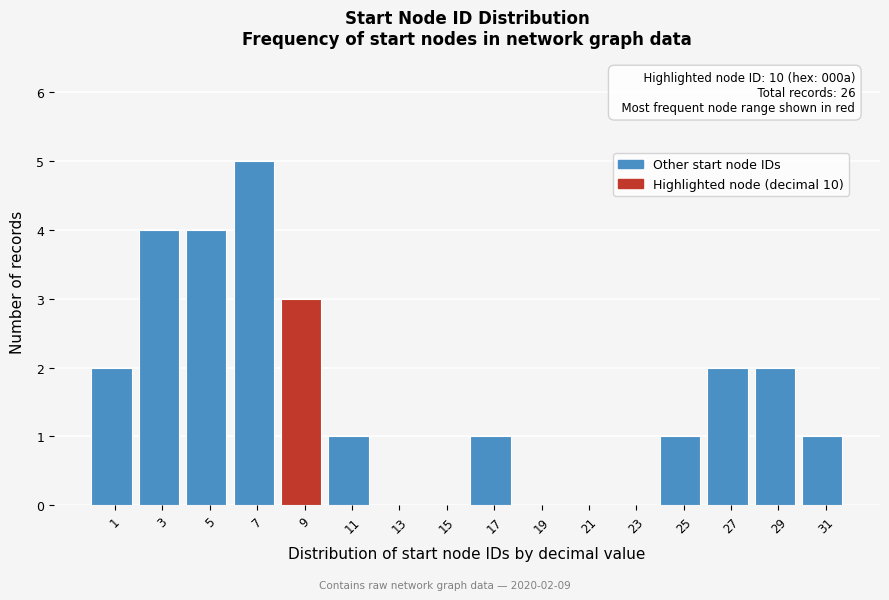

Reading left to right, what are all the values shown in this chart?

1=2	3=4	5=4	7=5	9=3	11=1	13=0	15=0	17=1	19=0	21=0	23=0	25=1	27=2	29=2	31=1